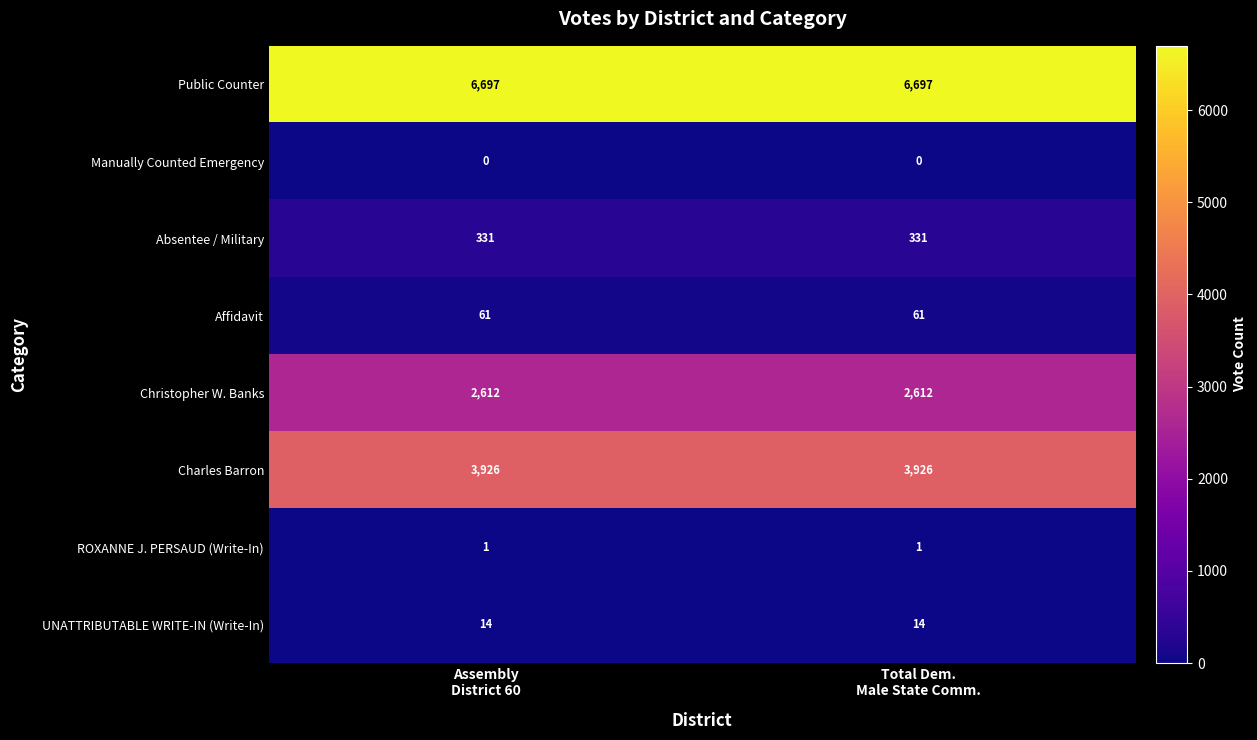

What is the average value of the Christopher W. Banks series?

2612